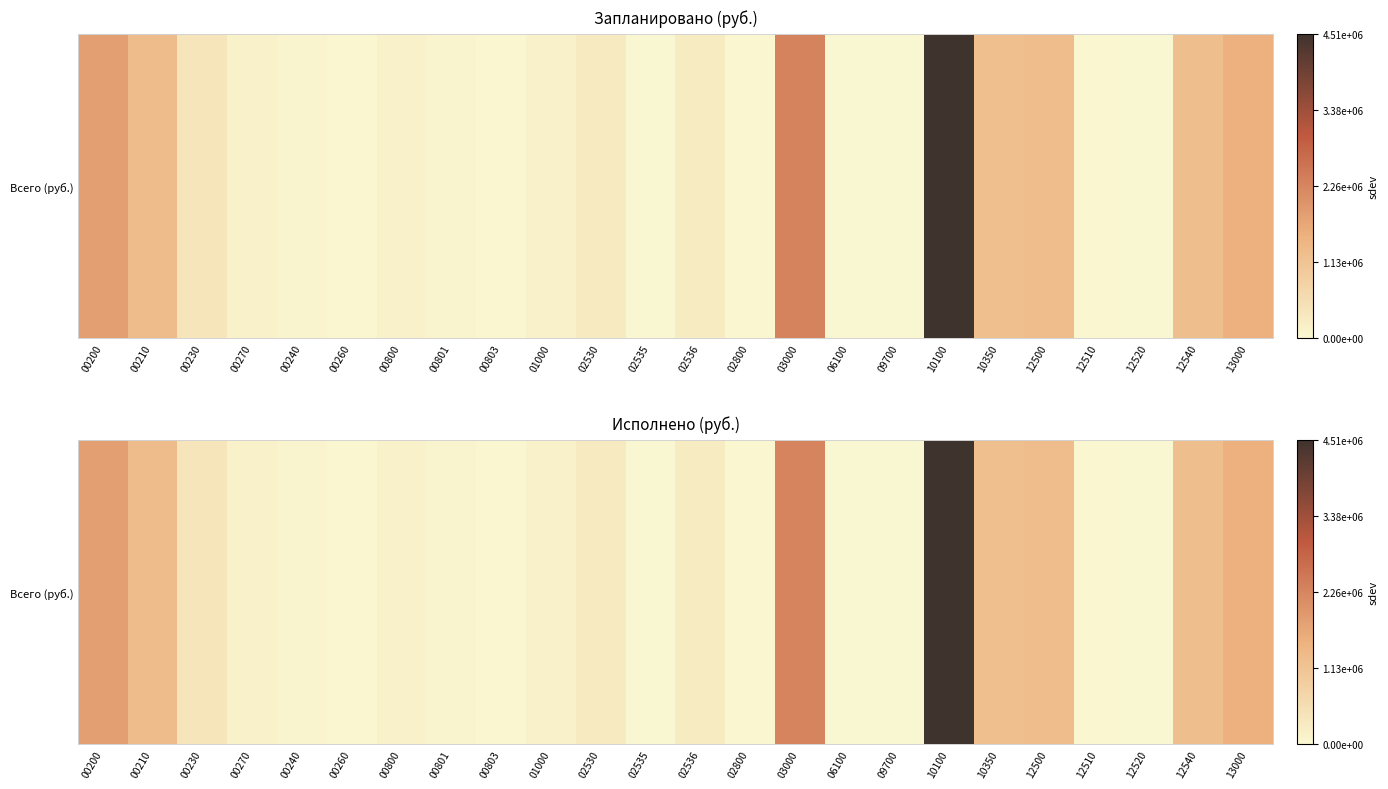

How many series are shown in this chart?

1